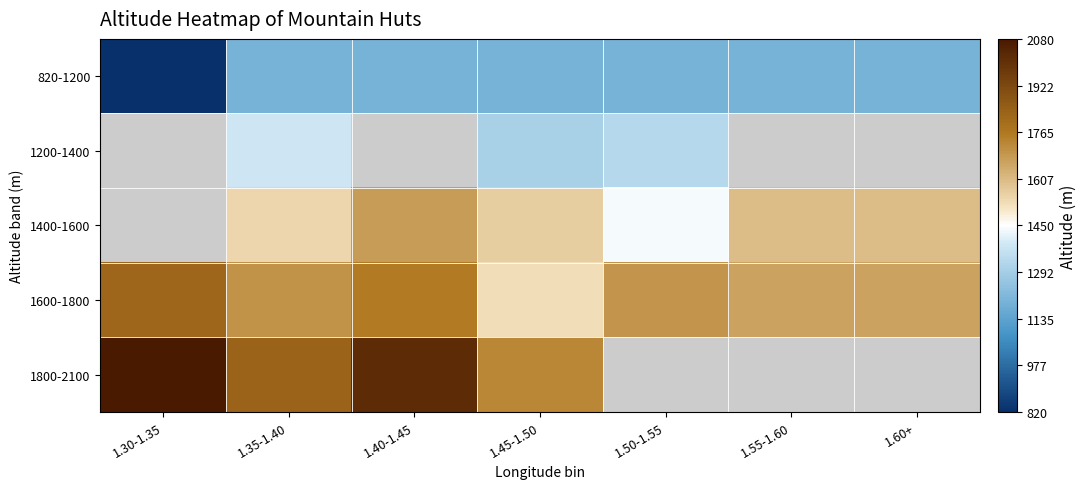

Read the 820-1200 value at 1.35-1.40.

1190.0